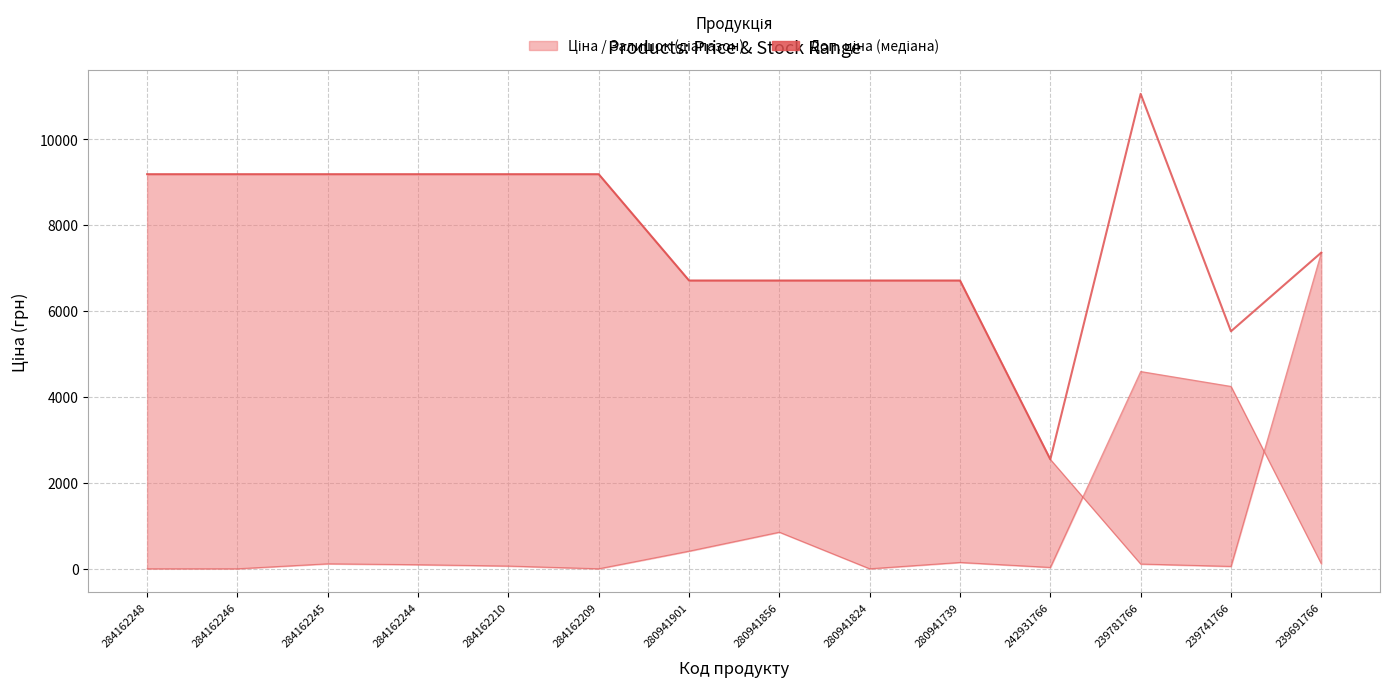

Count the number of values greater than 9185.

7